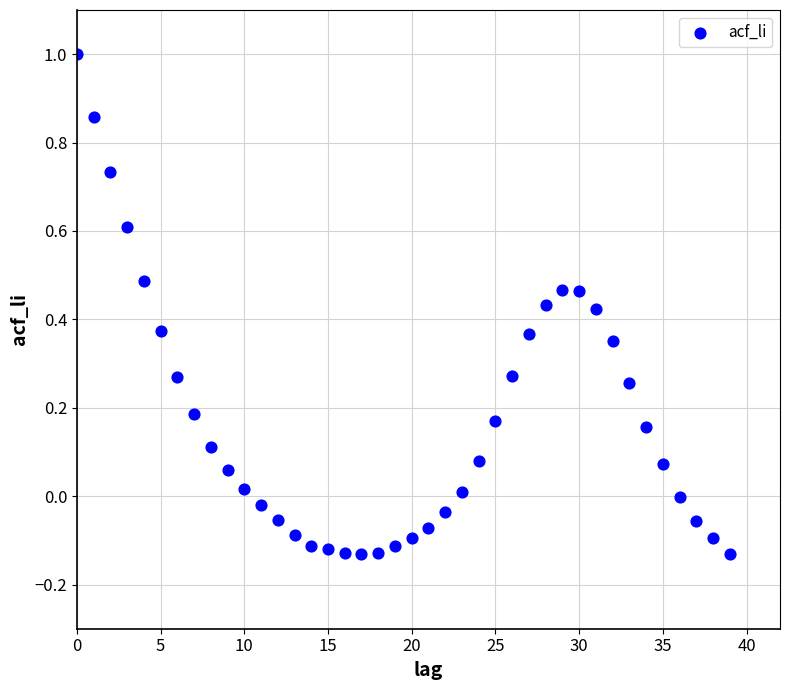

Count the number of points in this scatter plot.

40